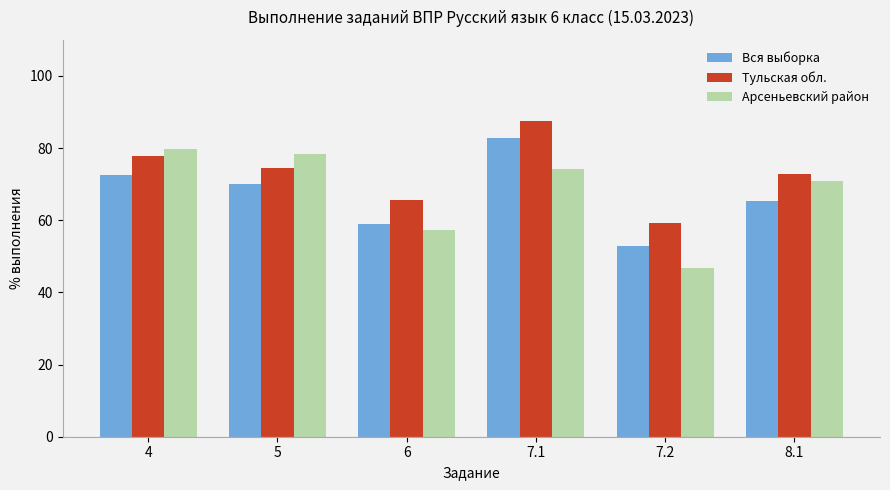

What position from the right is 7.1?

3